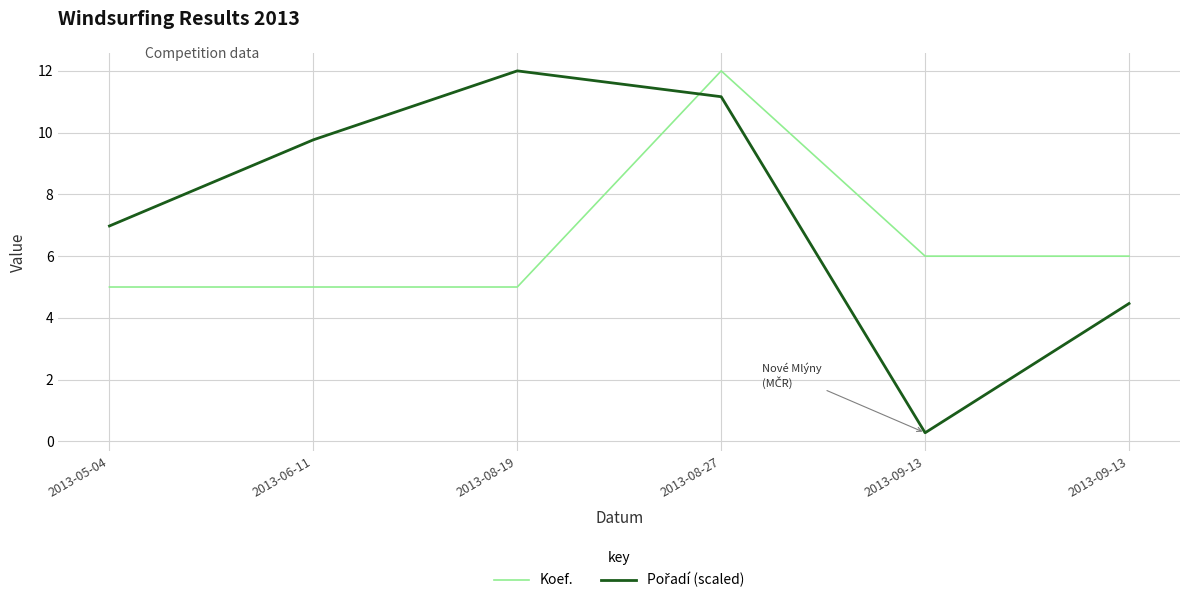

Reading right to left, list all the values displayed in this chart.

Koef.: 2013-09-13=6.0	2013-09-13=6.0	2013-08-27=12.0	2013-08-19=5.0	2013-06-11=5.0	2013-05-04=5.0
Pořadí (scaled): 2013-09-13=4.5	2013-09-13=0.3	2013-08-27=11.2	2013-08-19=12.0	2013-06-11=9.8	2013-05-04=7.0